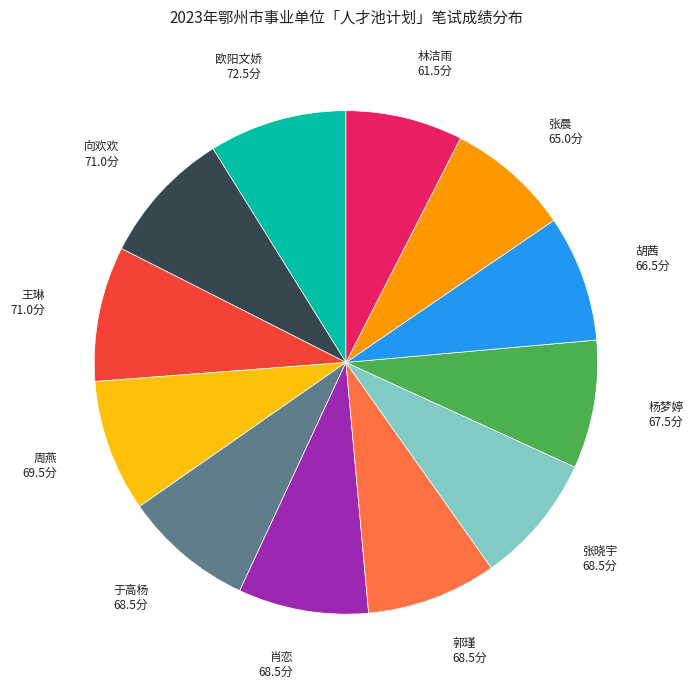

What is the ratio of the value at 胡茜 to the value at 于高杨?

1.0